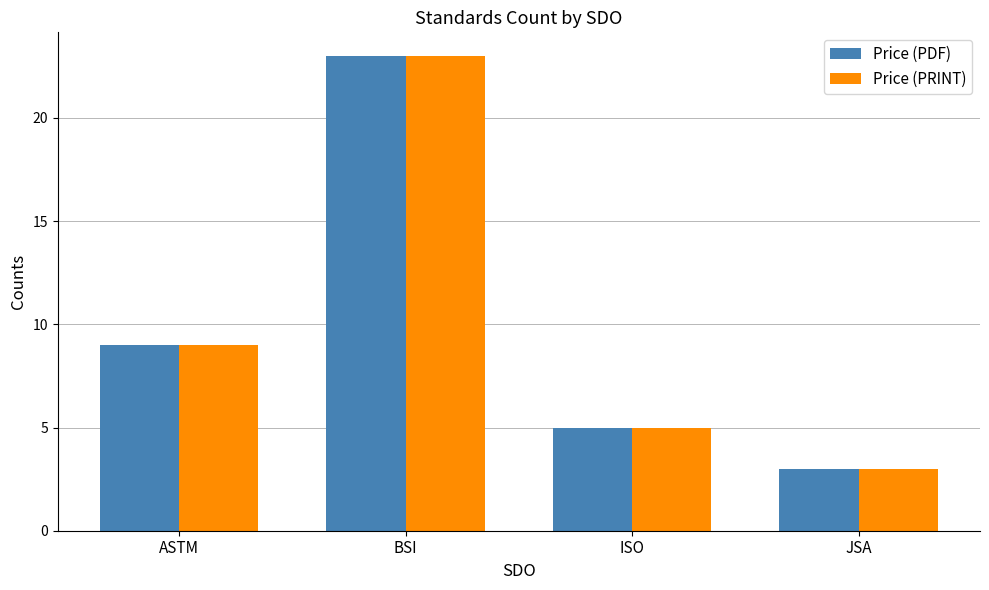

What position from the right is BSI?

3